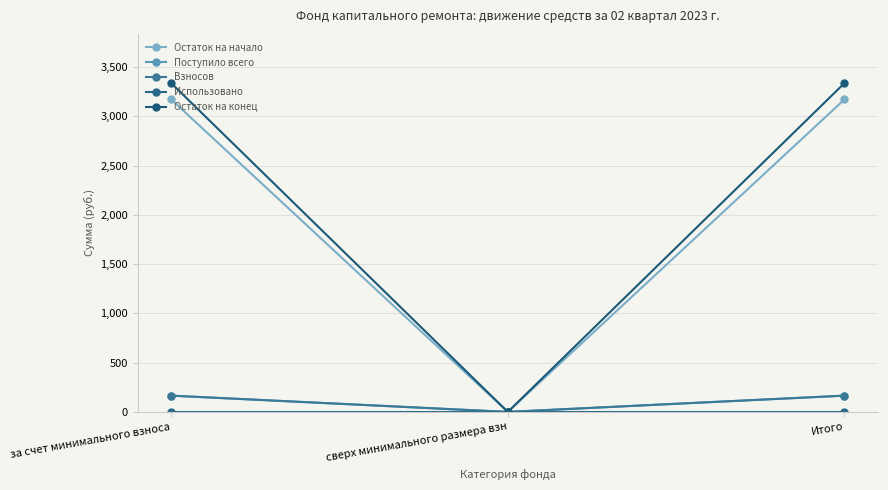

Does the chart have visible grid lines?

Yes